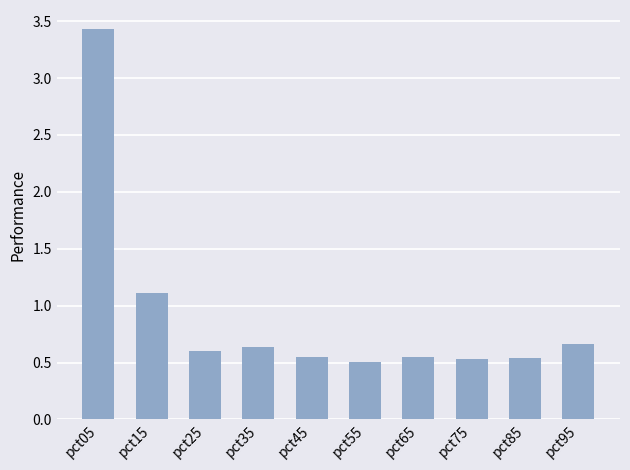

Does the chart contain stacked bars?

No